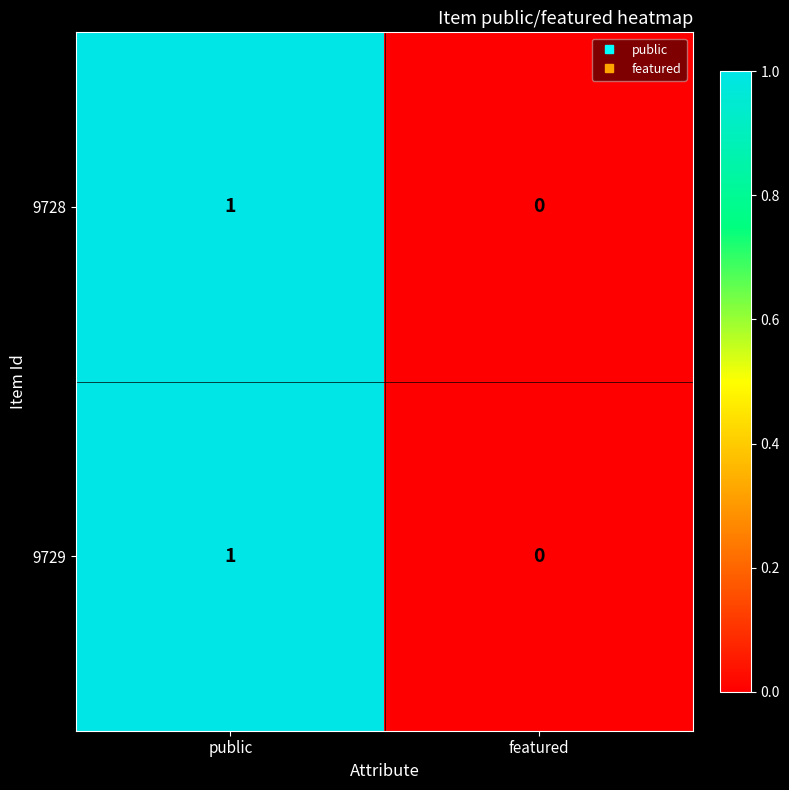

List the labels in order of 9728 value, smallest first.

featured, public